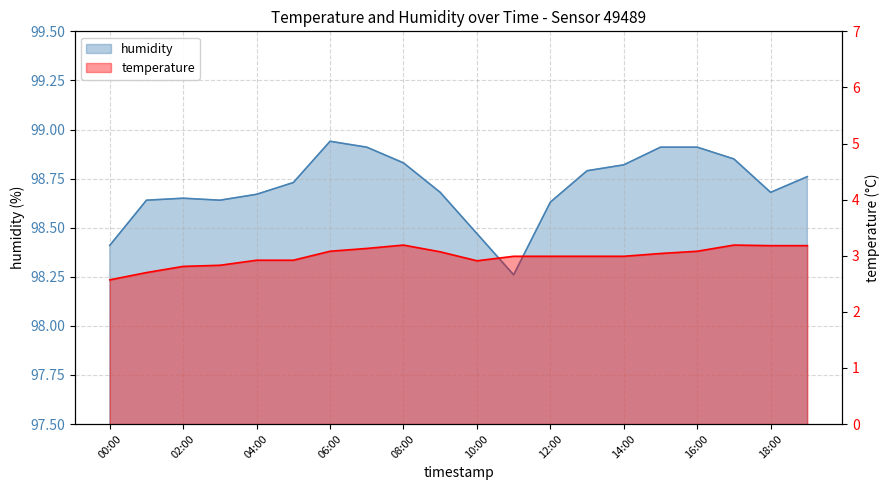

What is the label of the 7th point from the left?

06:00